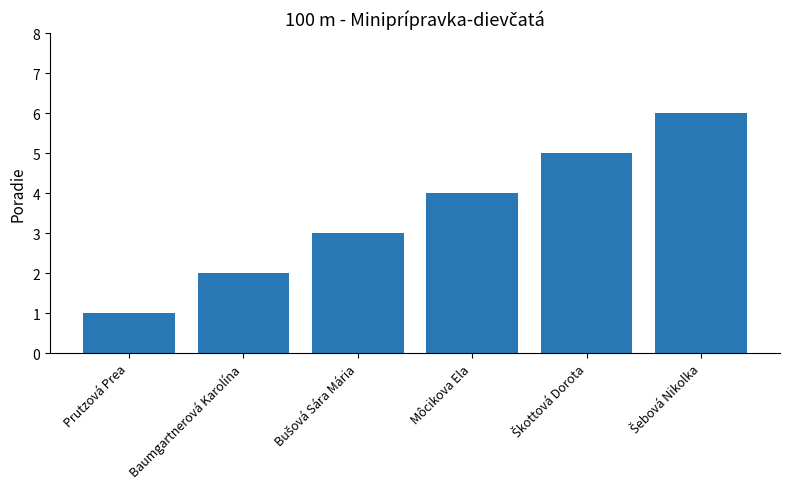

True or false: the data shows 5 at Môcikova Ela.

False